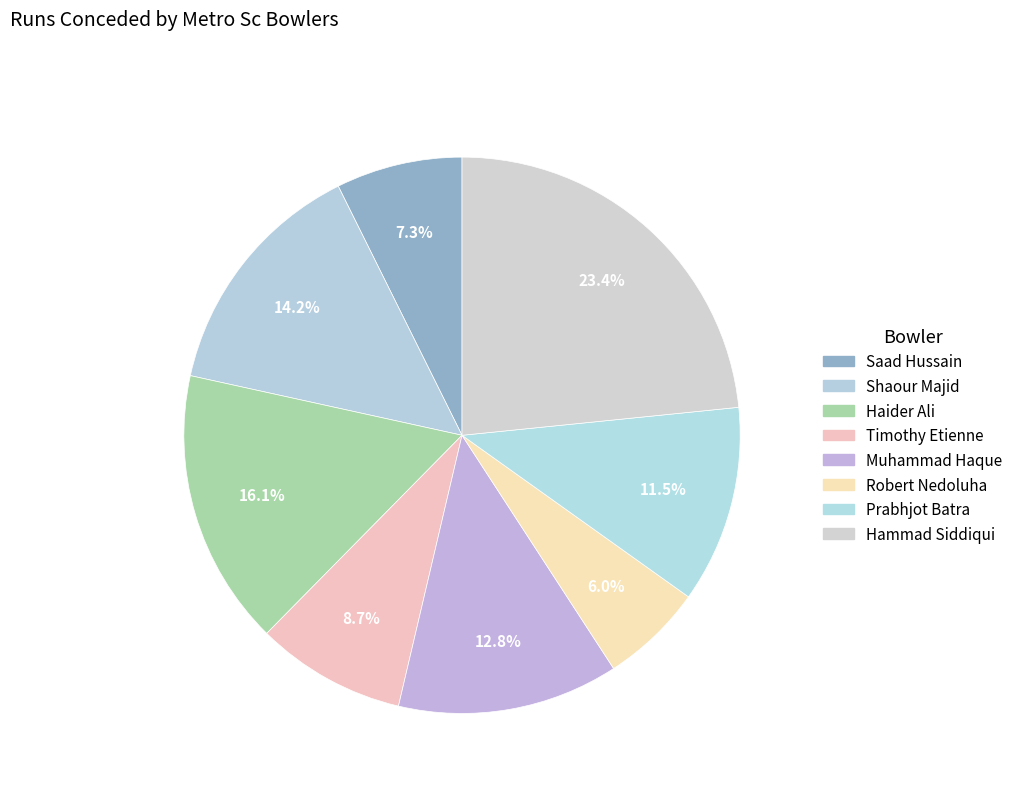

Do Haider Ali and Saad Hussain together represent more than half of the pie?

No